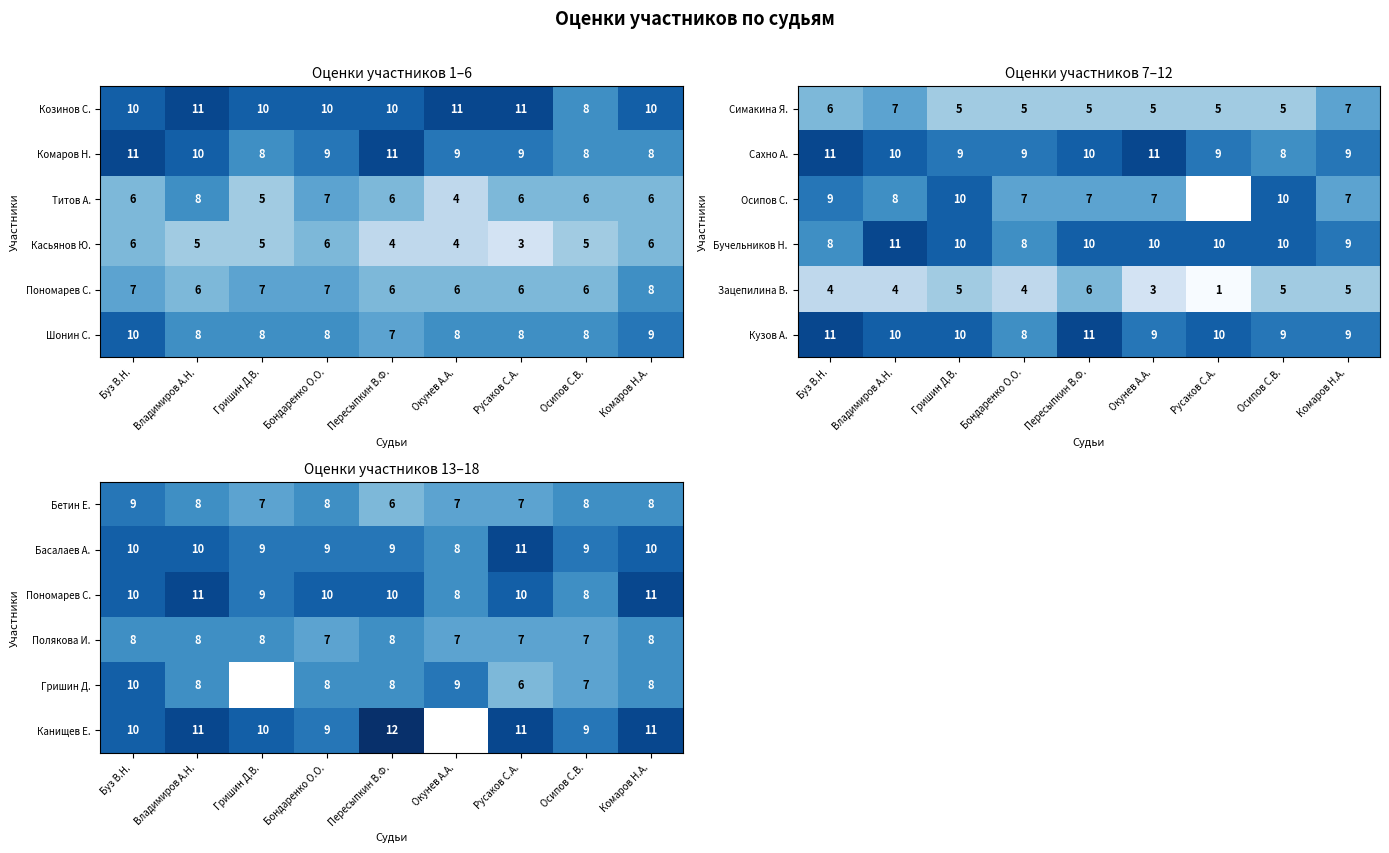

What is the approximate value of Басалаев А. at Русаков С.А.?

11.0